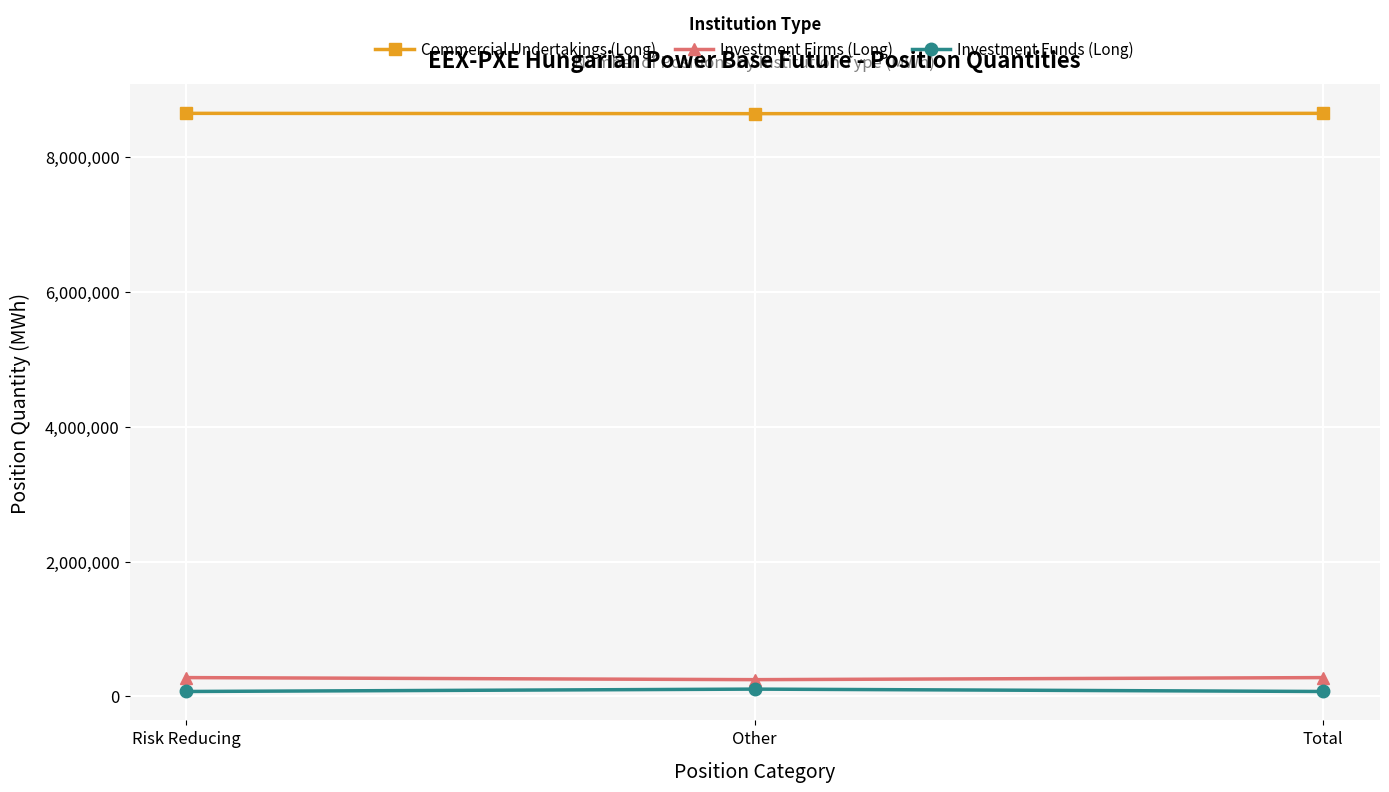

Is the value of Investment Funds (Long) at Risk Reducing greater than the value of Investment Firms (Long) at Total?

No